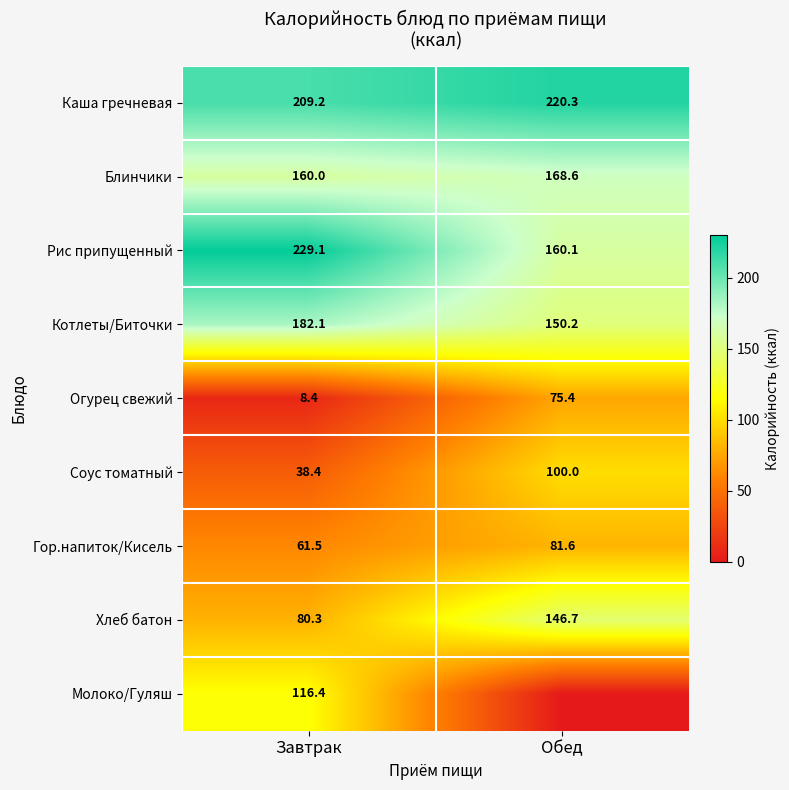

What is the sum of all Гор.напиток/Кисель values?

143.1